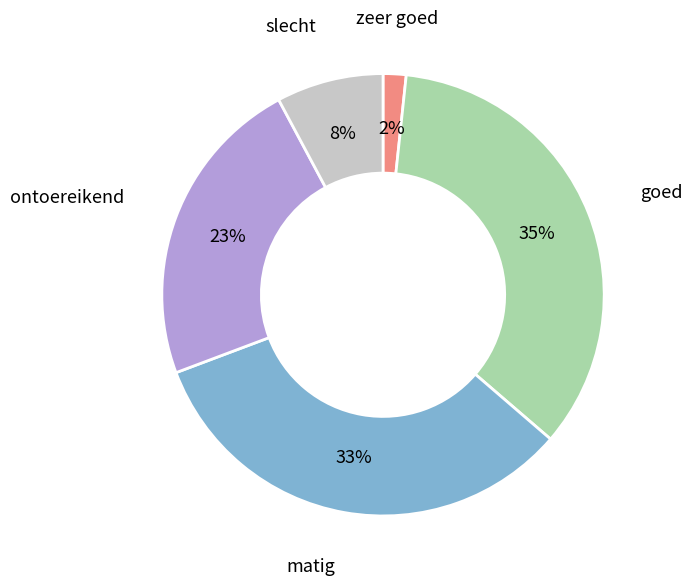

Combined, do ontoereikend and zeer goed account for over 50%?

No